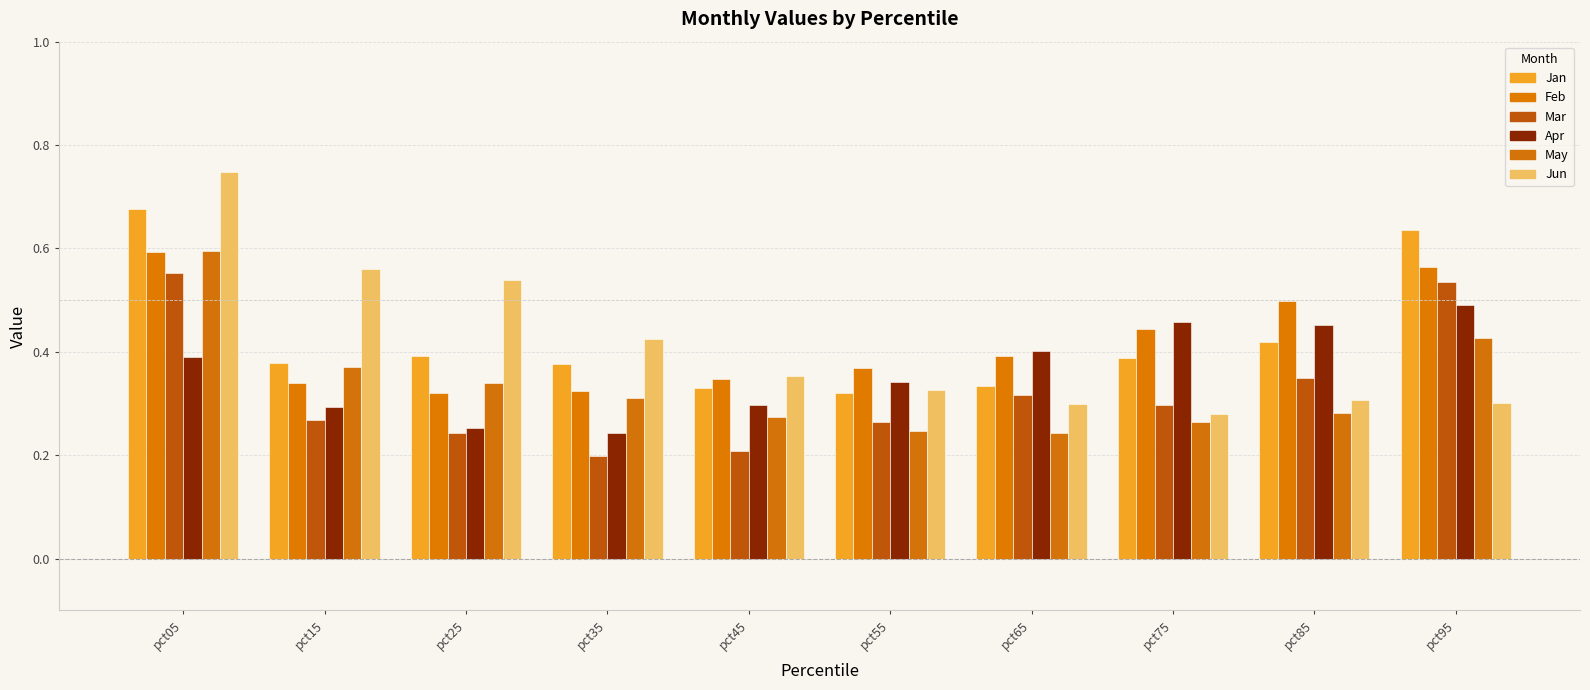

Which category has the highest value in the Apr series?

pct95